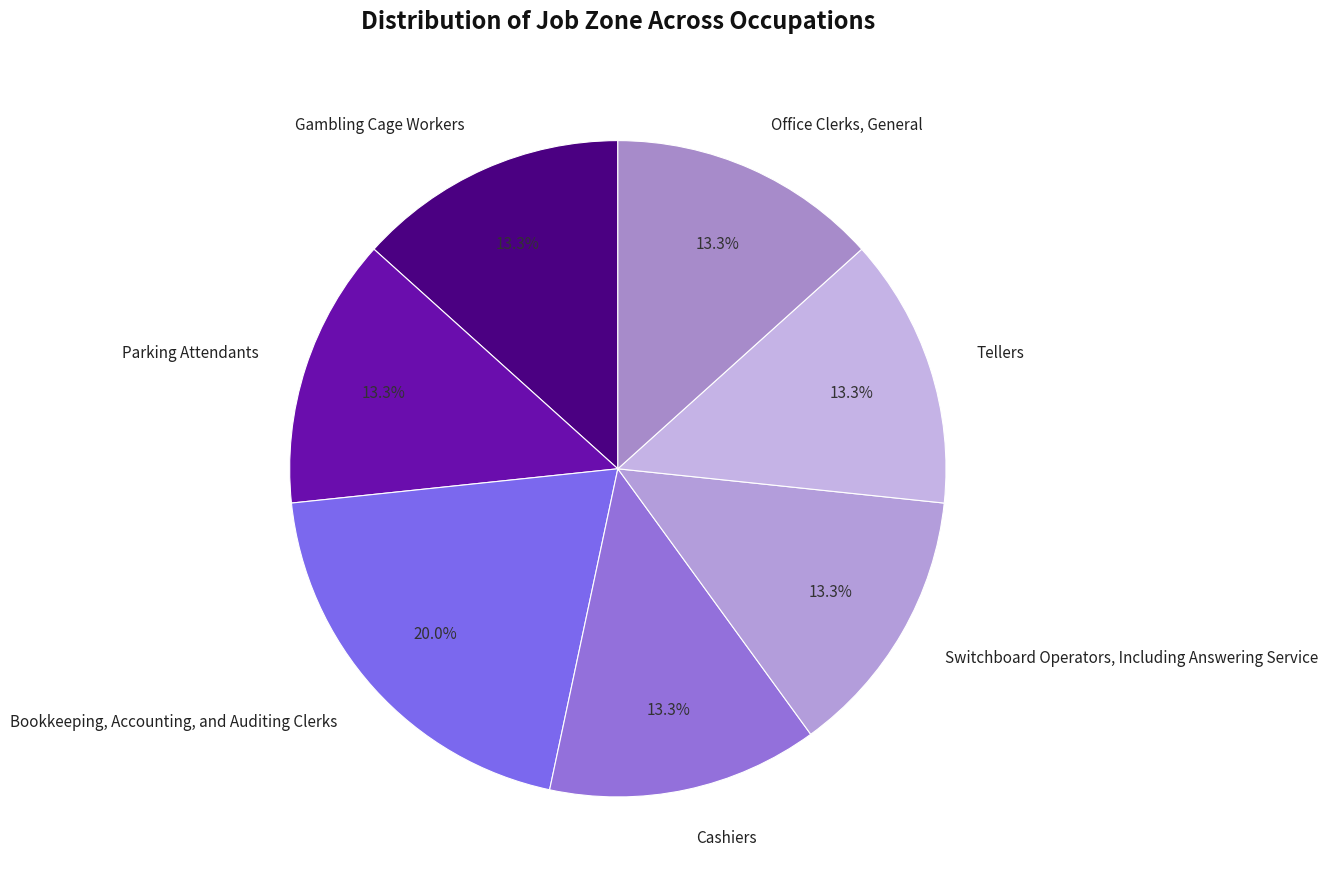

What portion of the pie excludes Office Clerks, General?

86.7%